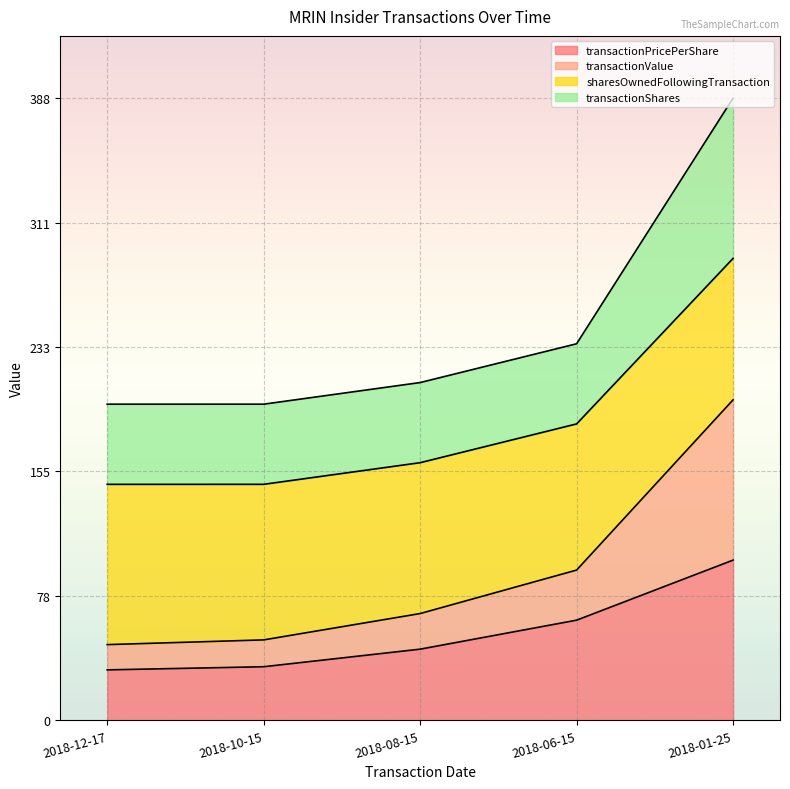

How many lines are shown in the chart?

4